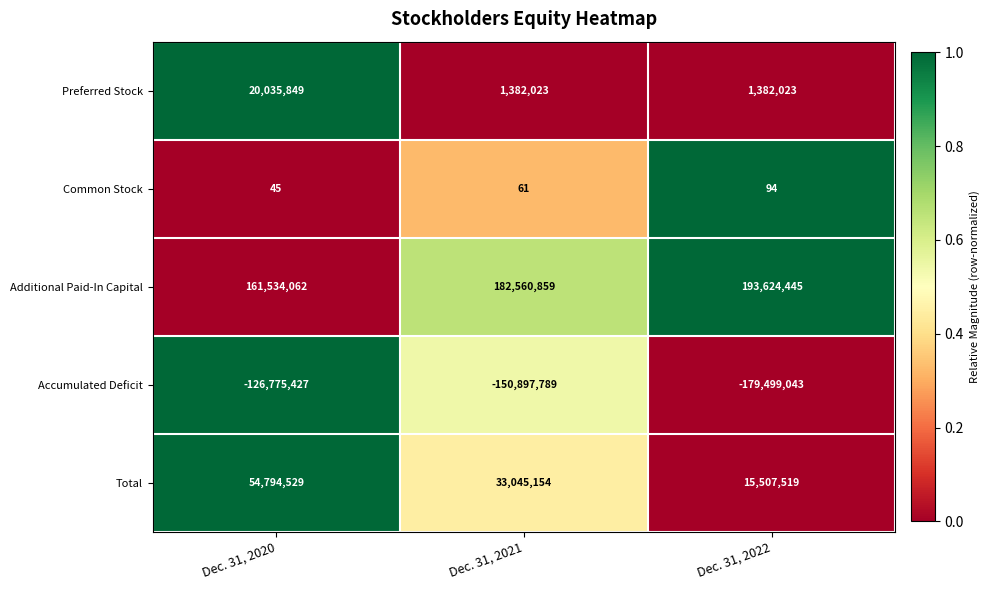

What is the sum of the Preferred Stock values at Dec. 31, 2022 and Dec. 31, 2021?

2764046